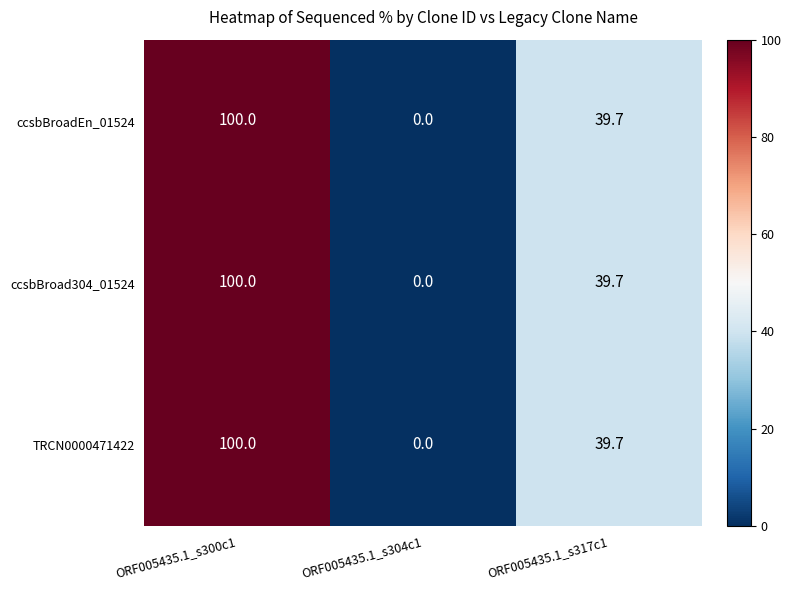

The value of ccsbBroad304_01524 at ORF005435.1_s304c1 is 0.0. True or false?

True